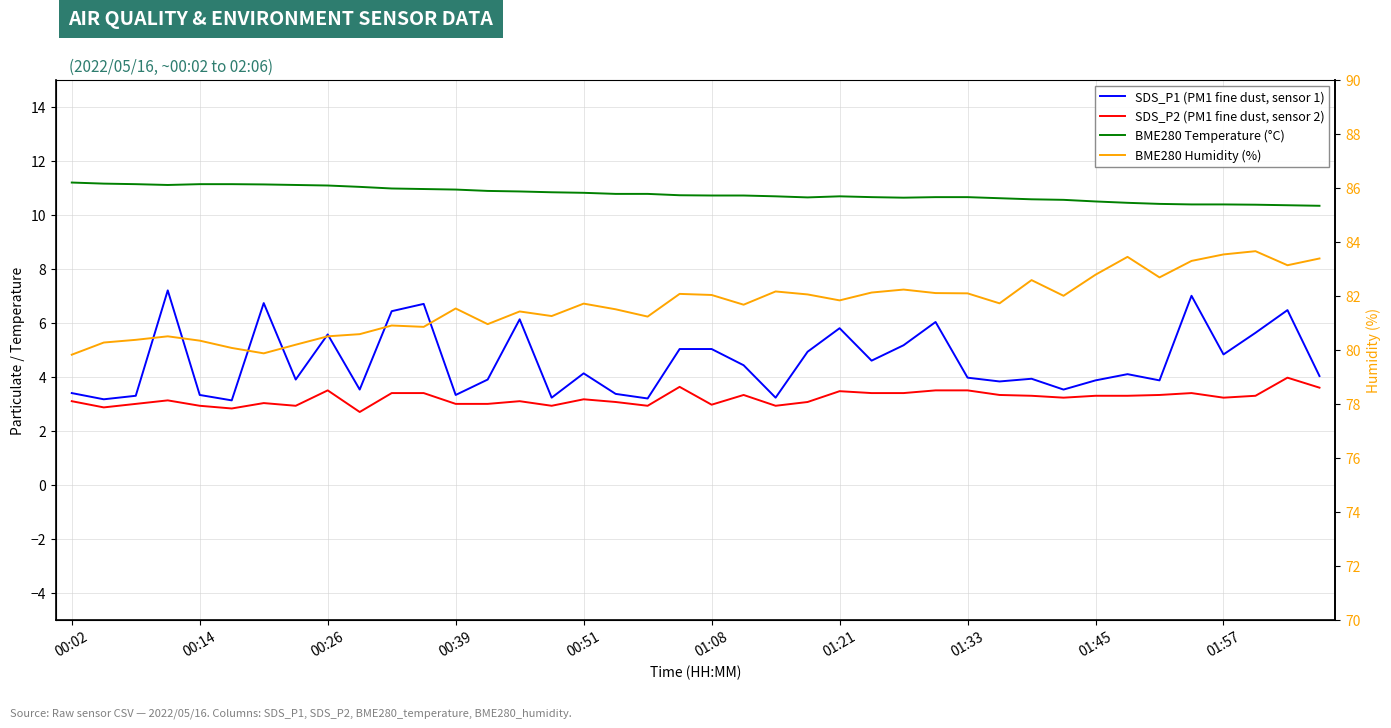

Count the number of categories in the chart.

40